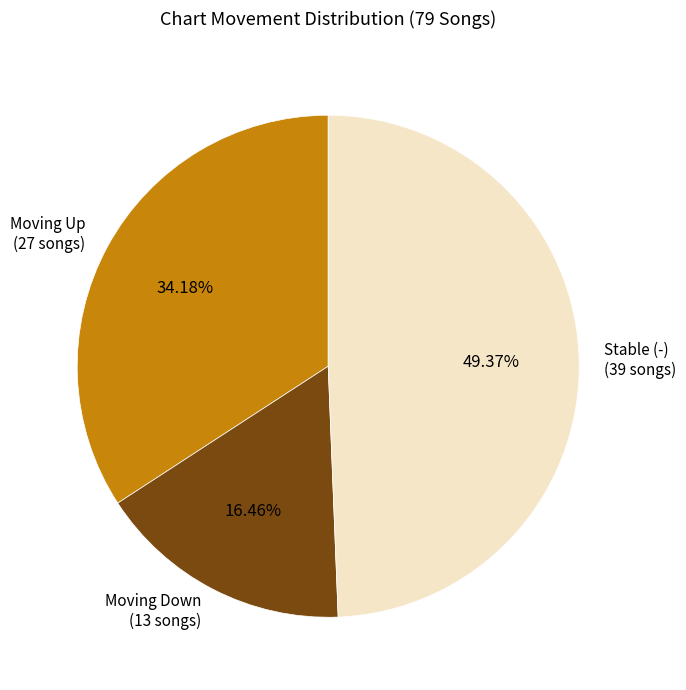

Which slice is the smallest?

Moving Down